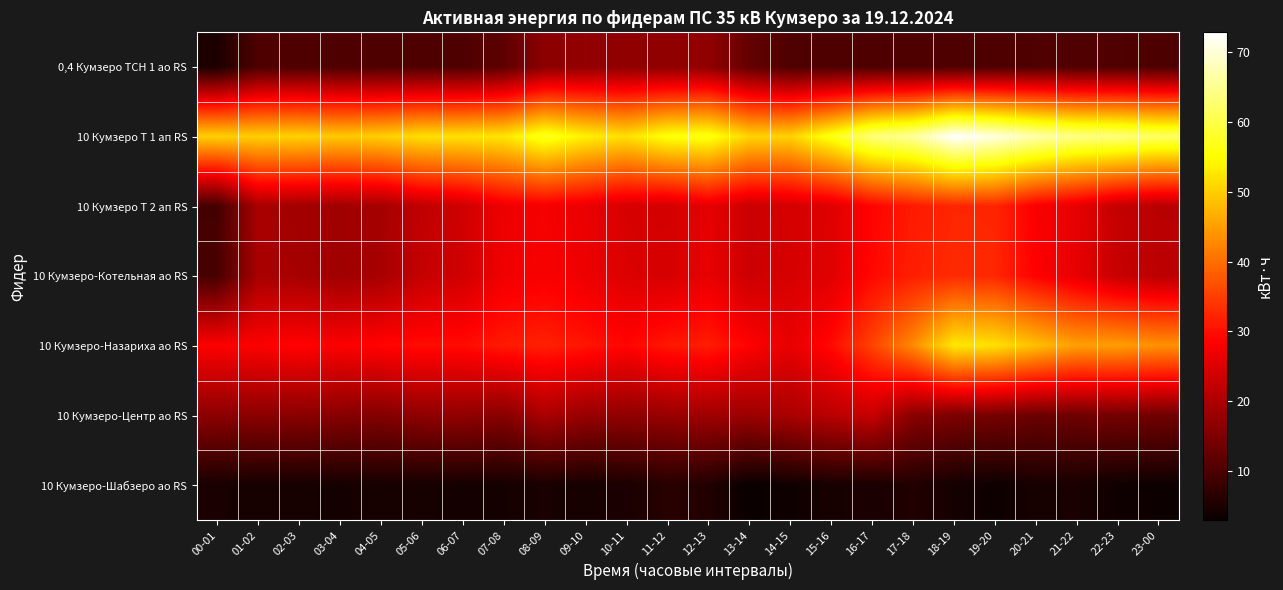

At 02-03, list the series in order from smallest to largest.

10 Кумзеро-Шабзеро ао RS, 0,4 Кумзеро ТСН 1 ао RS, 10 Кумзеро-Центр ао RS, 10 Кумзеро Т 2 ап RS, 10 Кумзеро-Котельная ао RS, 10 Кумзеро-Назариха ао RS, 10 Кумзеро Т 1 ап RS